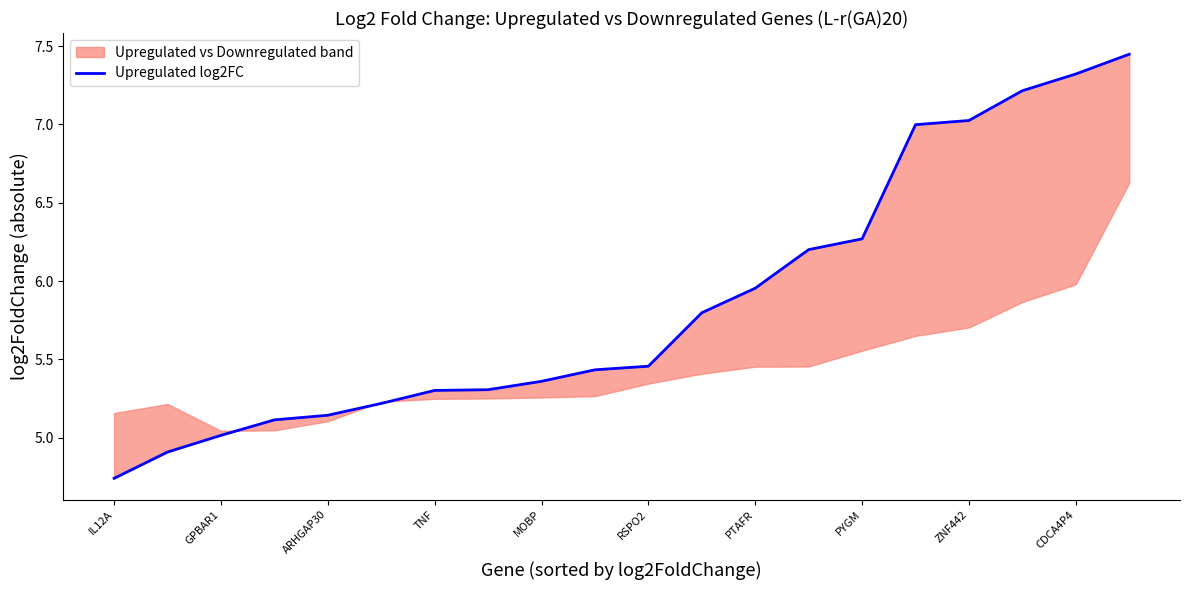

Which has a higher value, PYGM or PTAFR?

PYGM